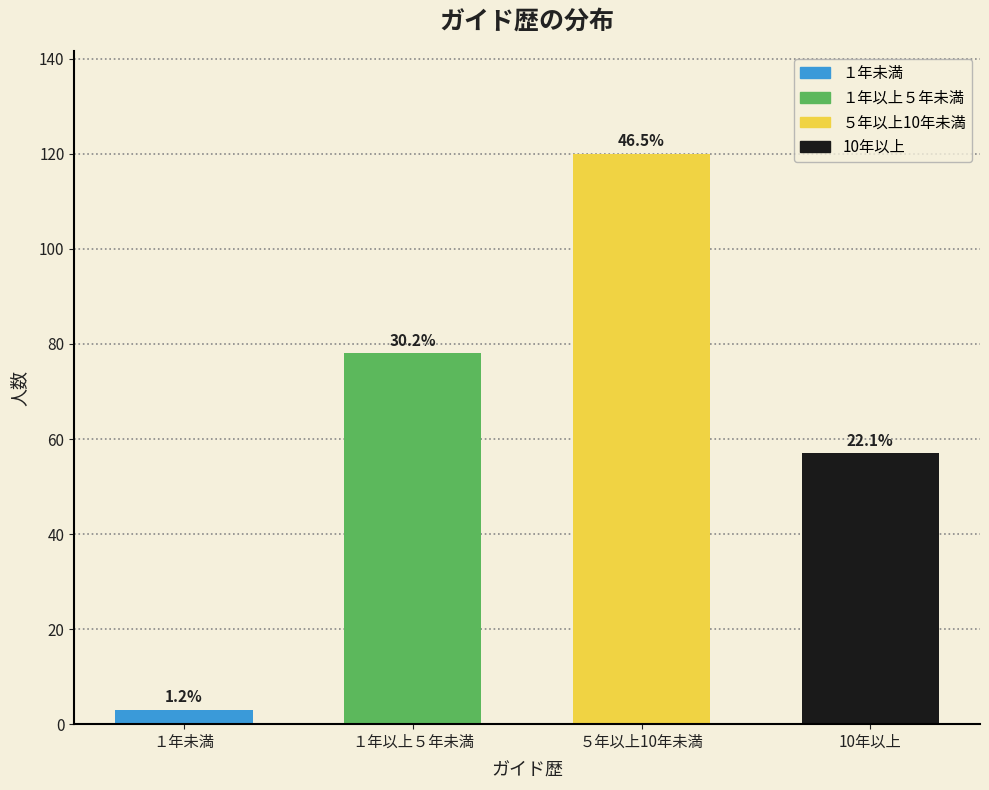

What is the ratio of the value at １年以上５年未満 to the value at １年未満?

26.0